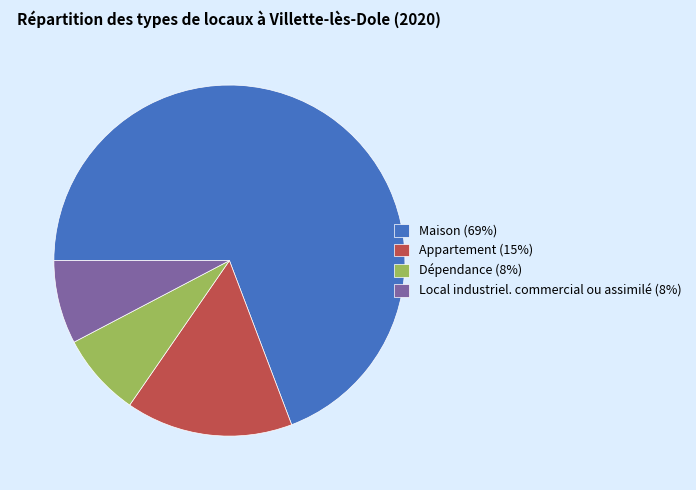

Combined, do Maison (69%) and Local industriel. commercial ou assimilé (8%) account for over 50%?

Yes